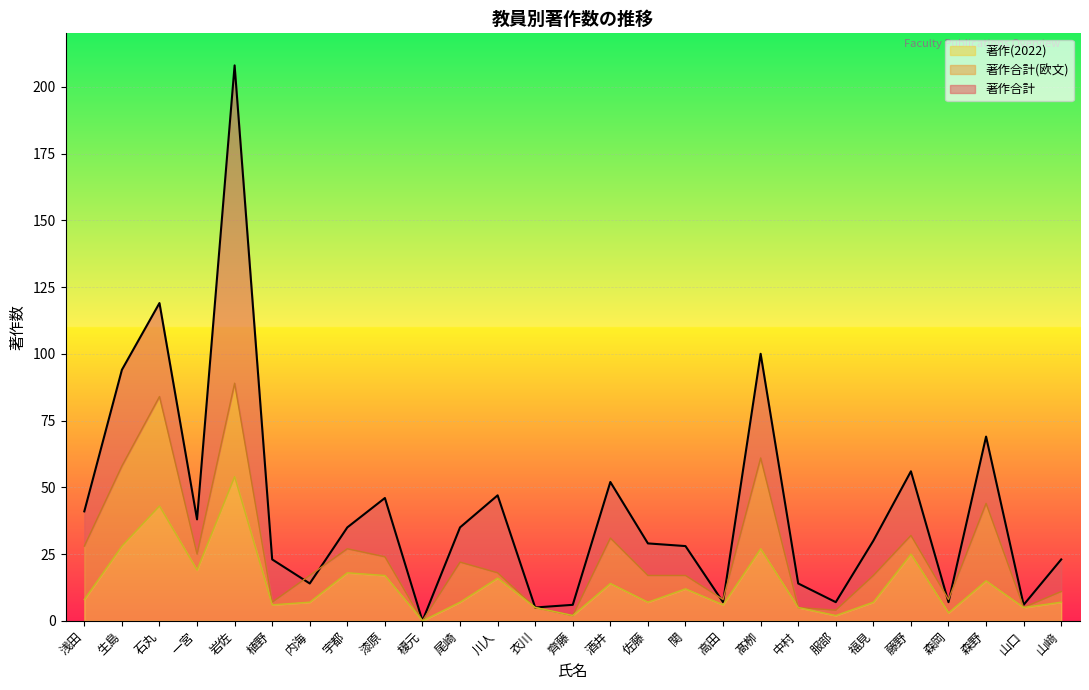

The value of 著作(2022) at 浅田 is 8. True or false?

True